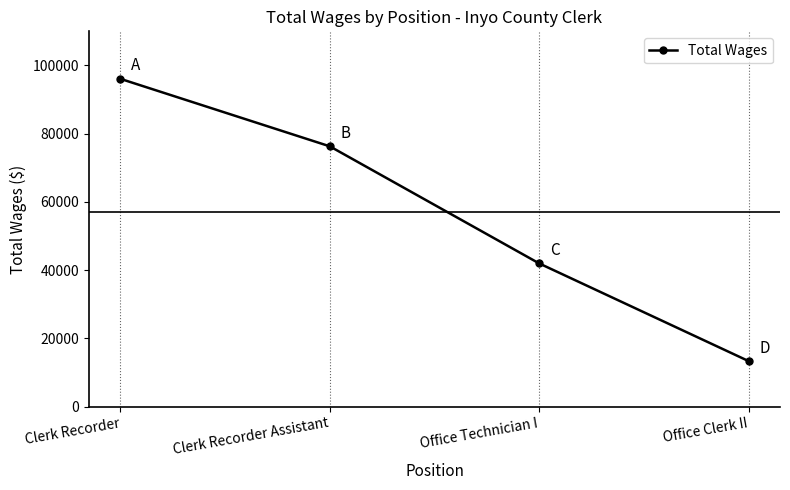

How many categories are shown in the chart?

4